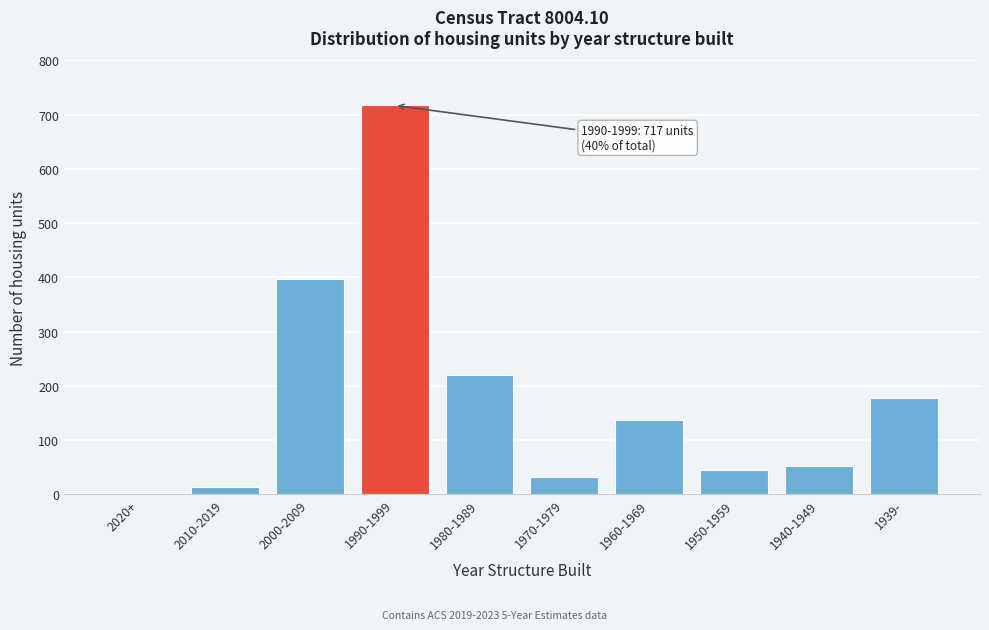

Reading left to right, transcribe all the data shown in this chart.

2020+=0	2010-2019=13	2000-2009=397	1990-1999=717	1980-1989=220	1970-1979=31	1960-1969=137	1950-1959=44	1940-1949=52	1939-=178